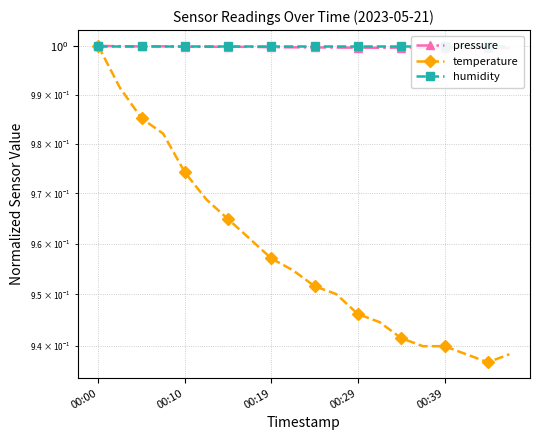

What is the value of the humidity point at the 4th from the left?

1.0